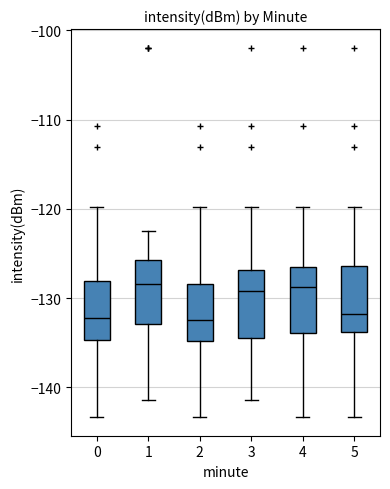

Where is the lower edge of the box at x = 2 on the y-axis? The values are not printed on the chart, so give them approximately, as read against the axis.

-135